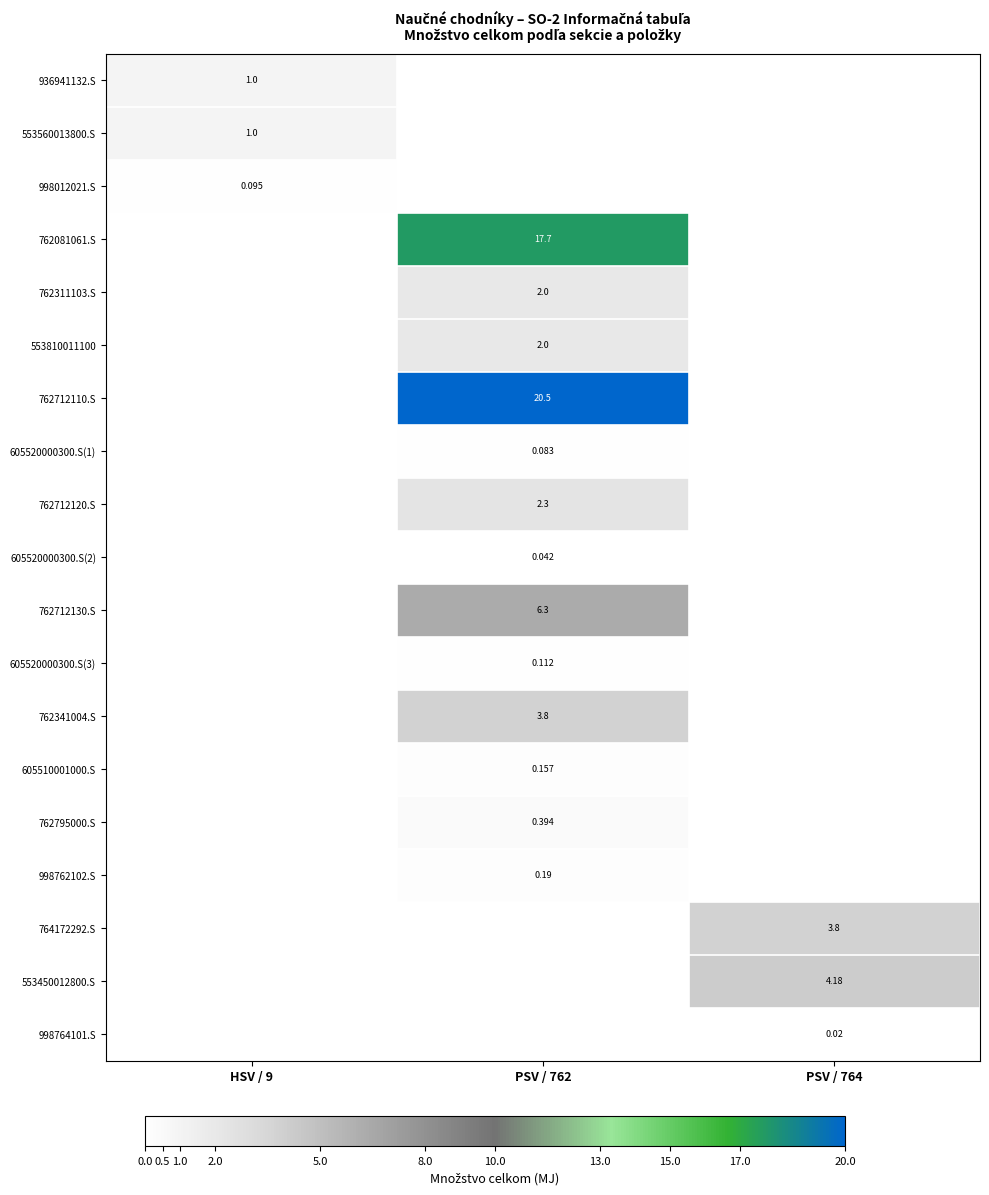

Is it true that 762712110.S equals -13.1 at PSV / 764?

False